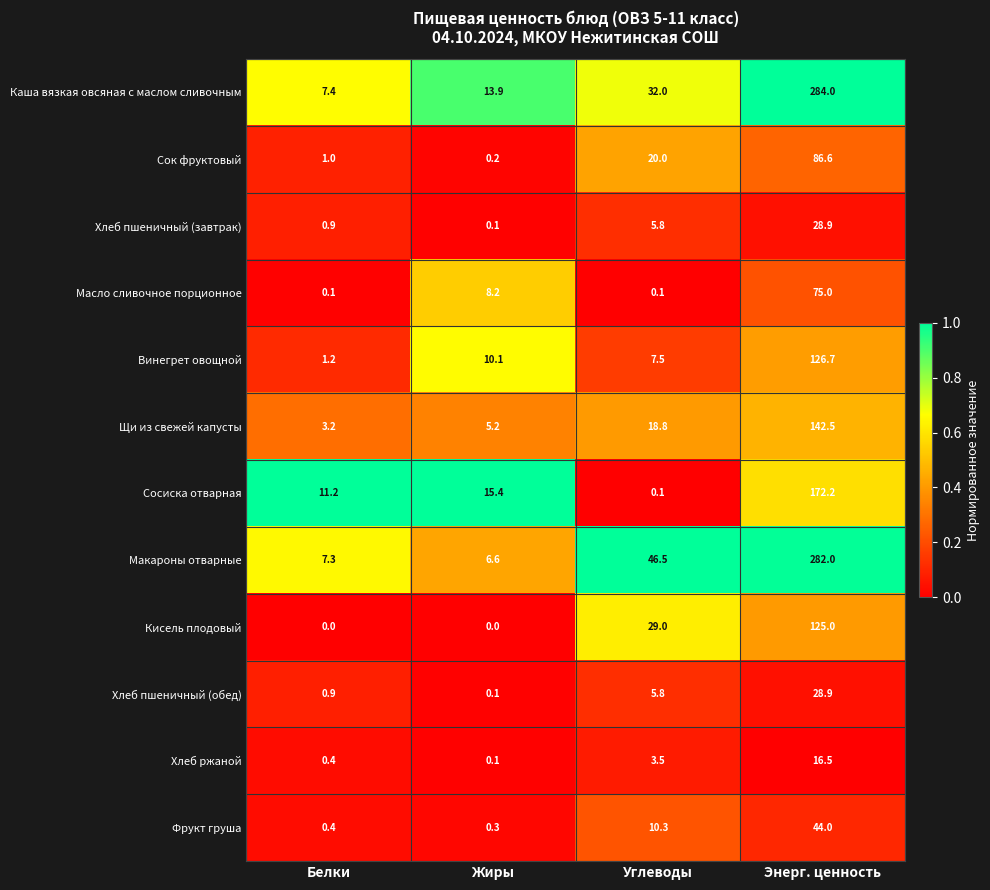

Count the number of data series in this chart.

12